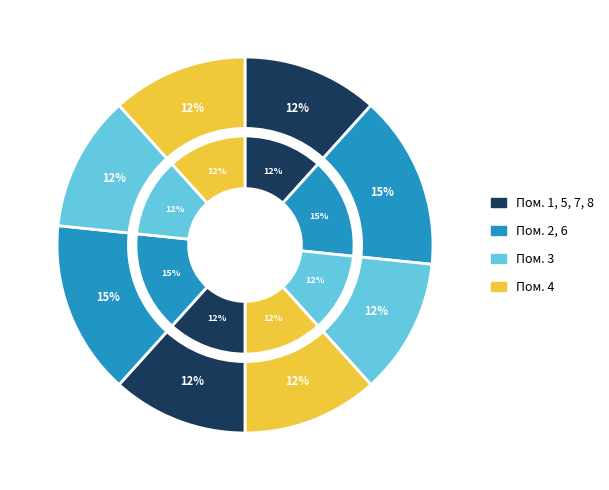

What percentage is the 5 slice, to the nearest percent?

12%